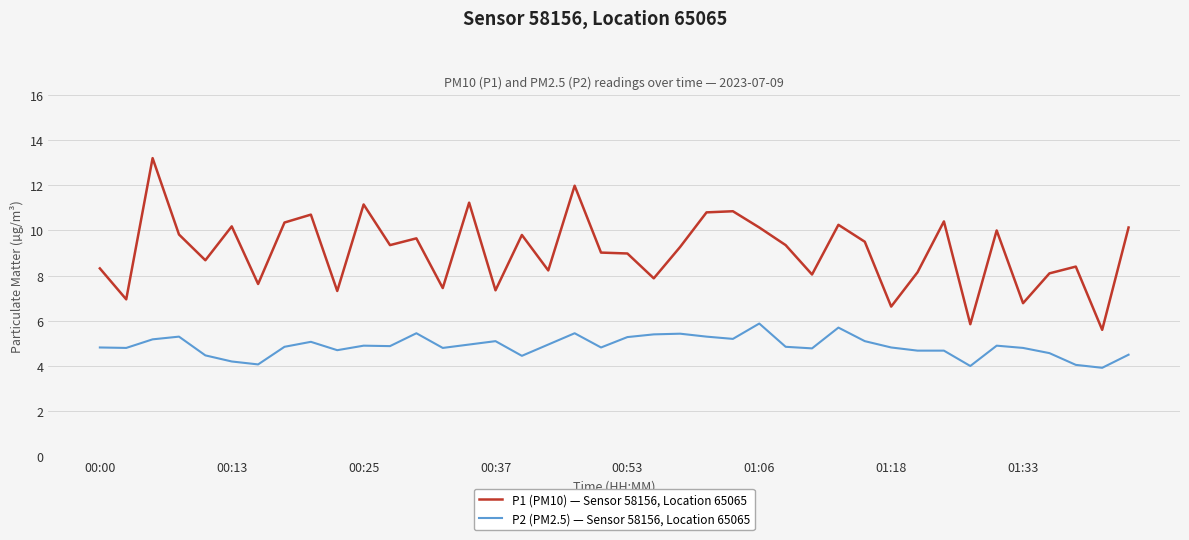

What are all the series names shown in the legend?

P1 (PM10) — Sensor 58156, Location 65065, P2 (PM2.5) — Sensor 58156, Location 65065